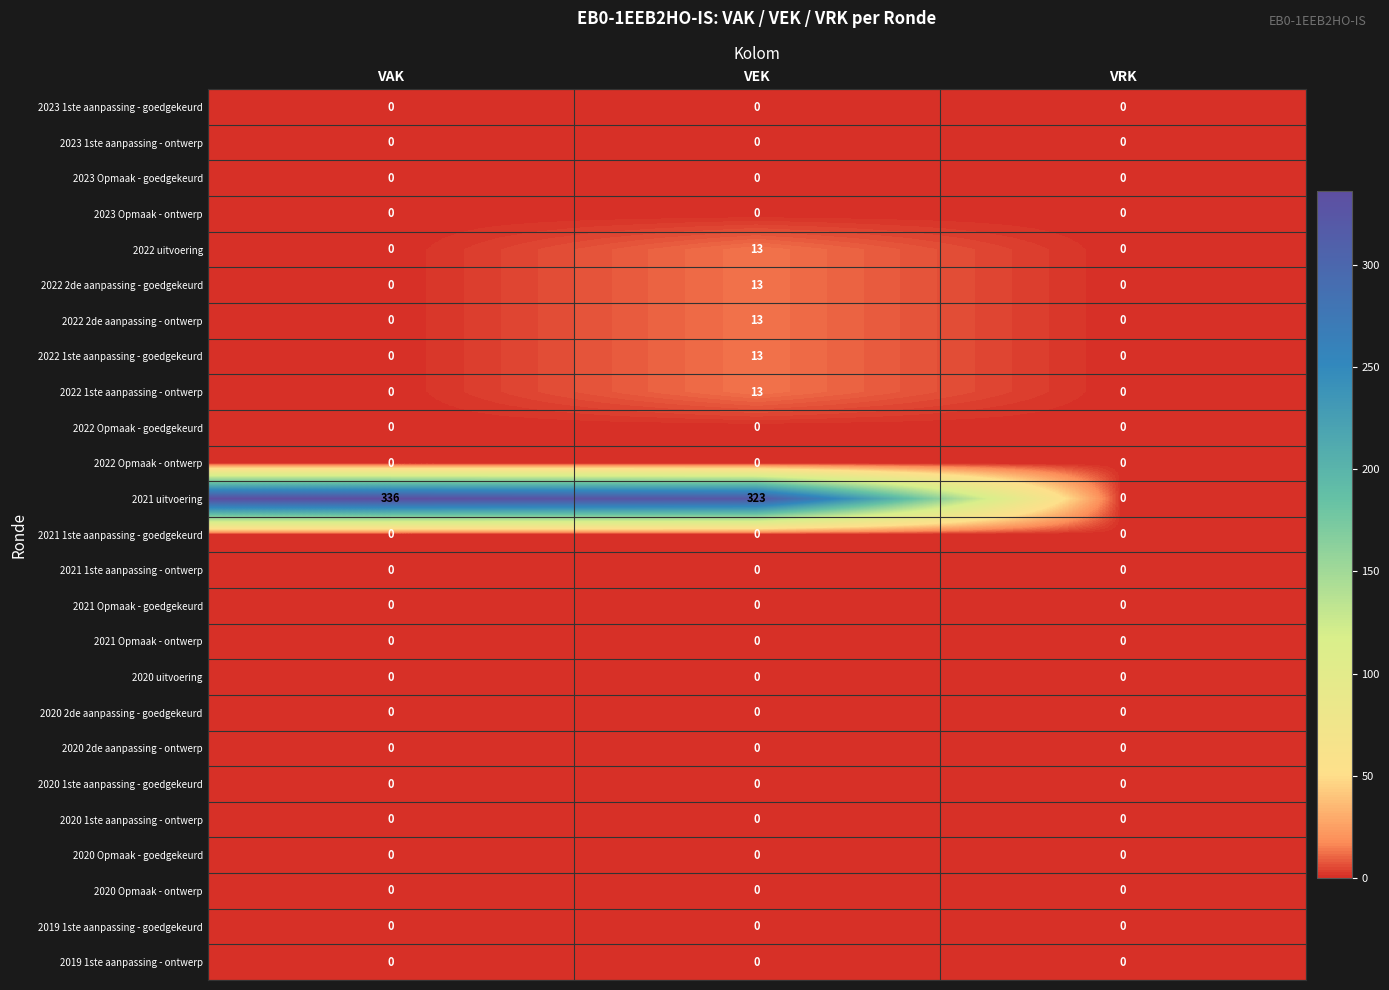

What is the spread (max minus min) of values at VAK?

336